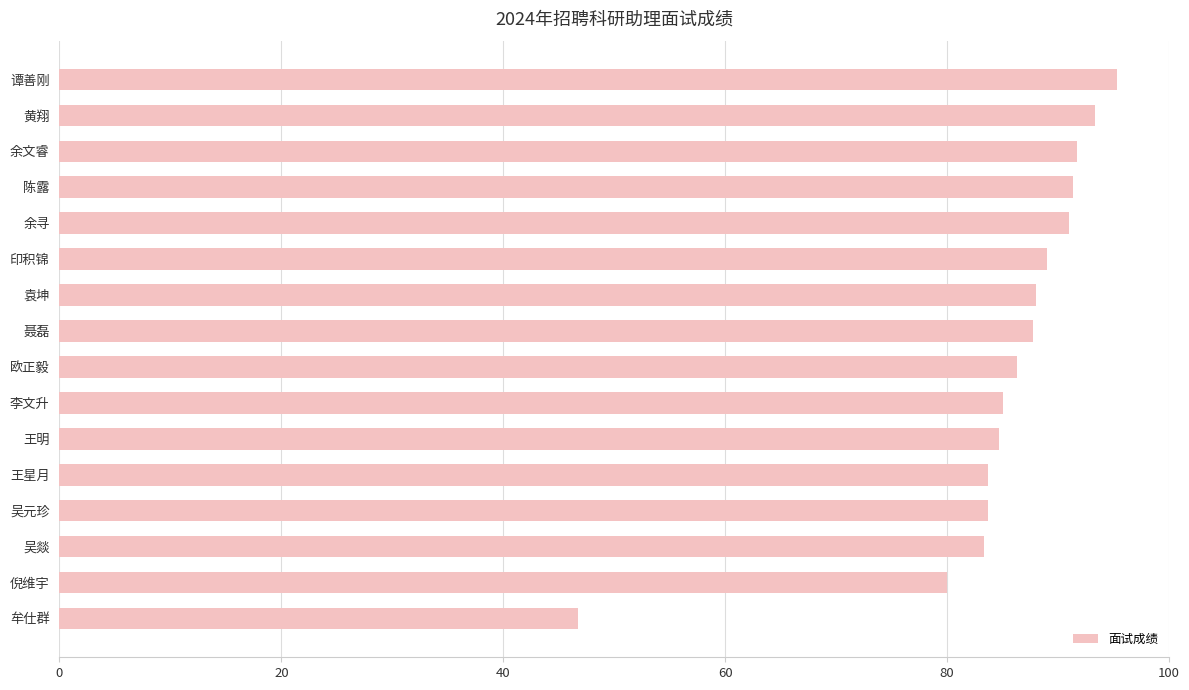

What is the greatest value displayed?

95.3